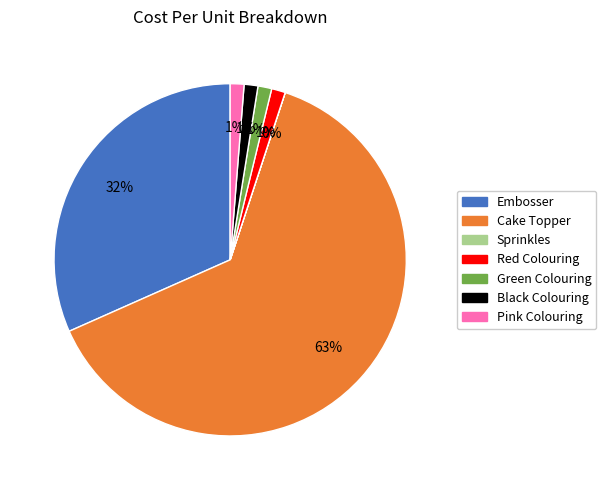

Is it true that Red Colouring is 16% of the pie?

False